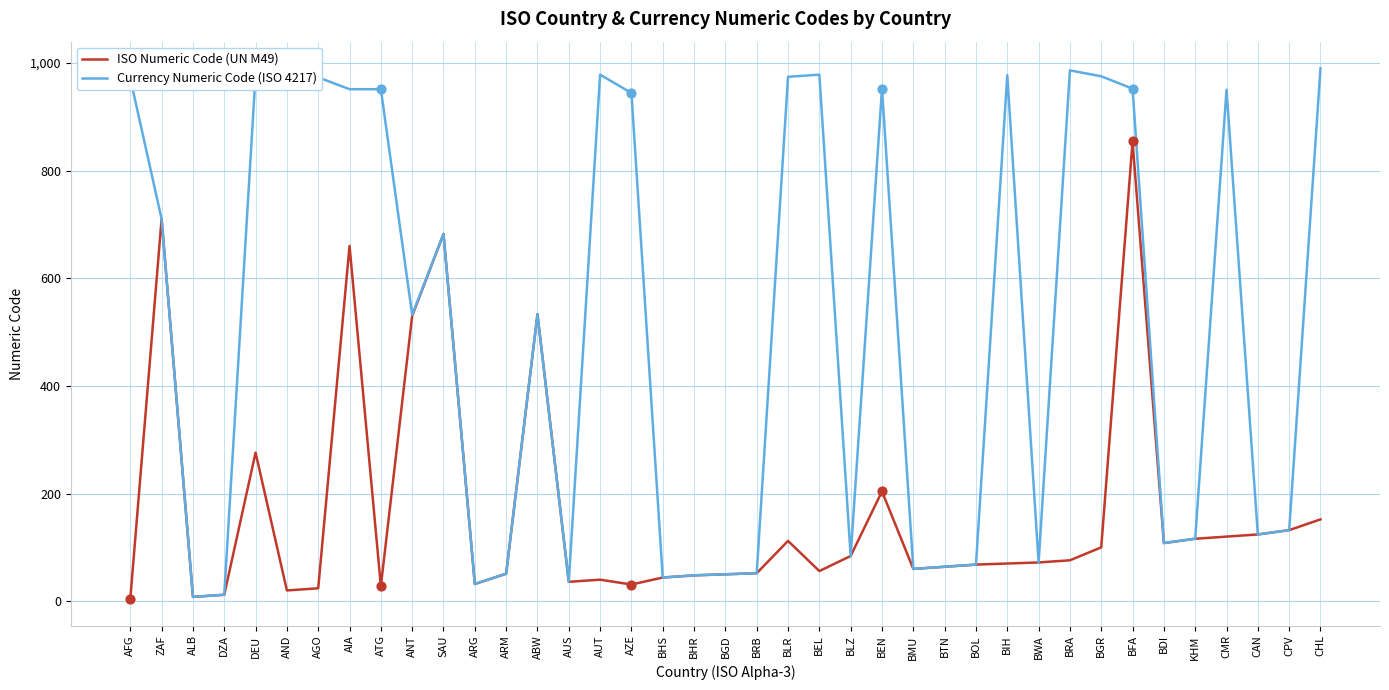

Is the value of ISO Numeric Code (UN M49) at ATG greater than the value of Currency Numeric Code (ISO 4217) at ALB?

Yes